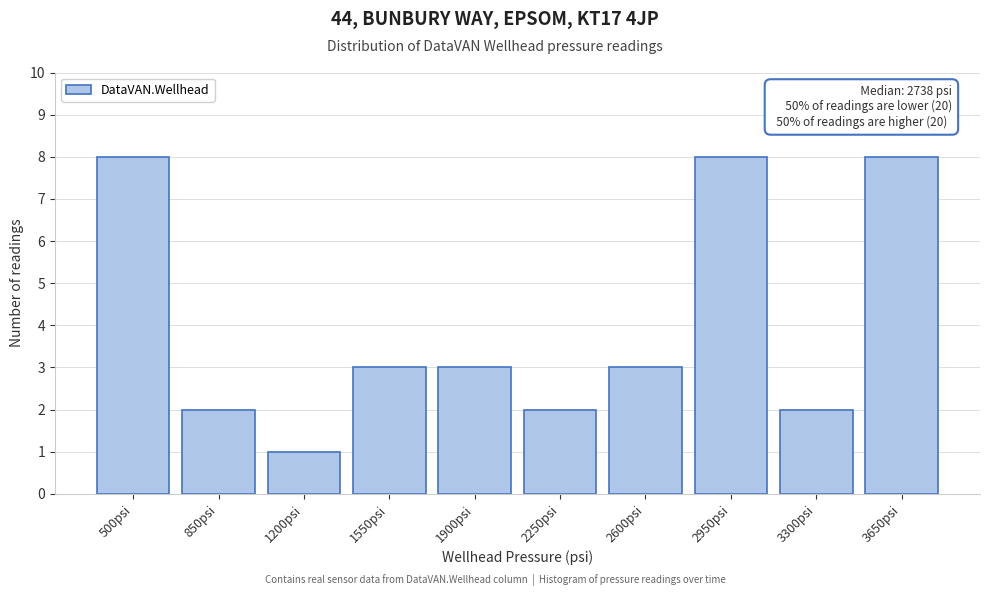

Reading left to right, list all the values displayed in this chart.

8	2	1	3	3	2	3	8	2	8